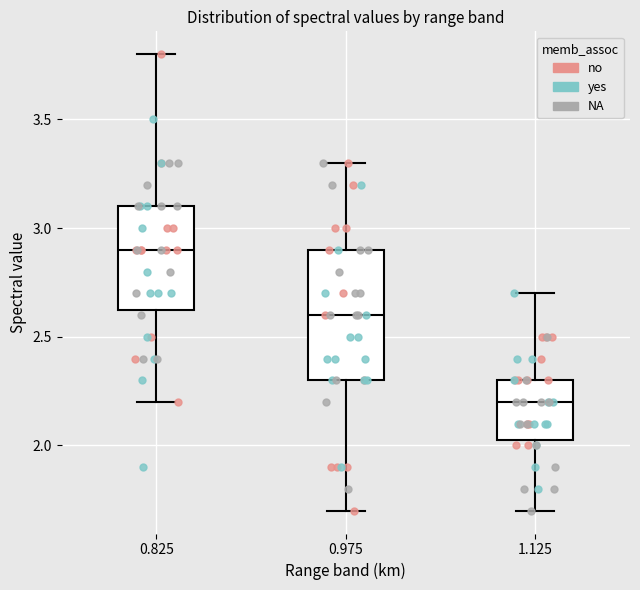

Comparing the boxes themselves (not the whiskers), which one is the tallest?

0.975